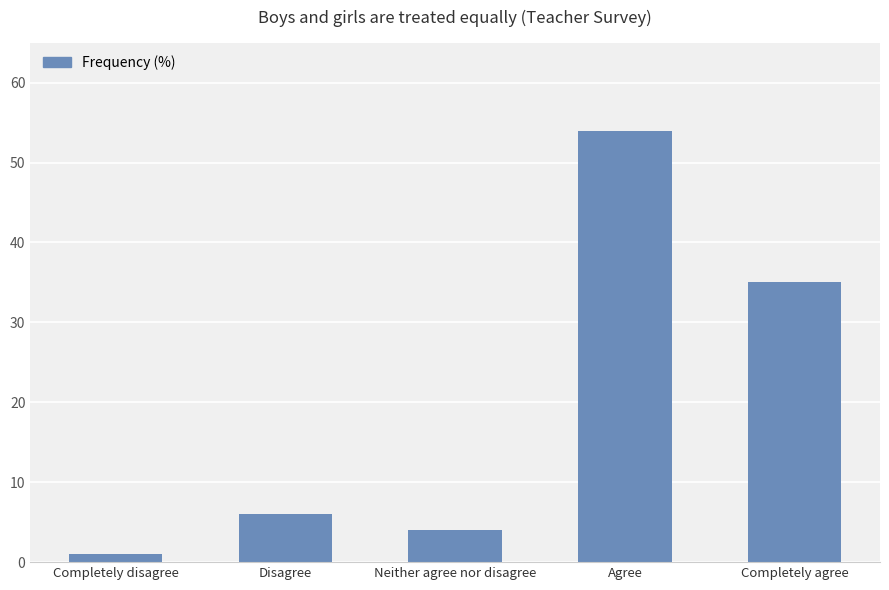

List the labels in order of value, smallest first.

Completely disagree, Neither agree nor disagree, Disagree, Completely agree, Agree